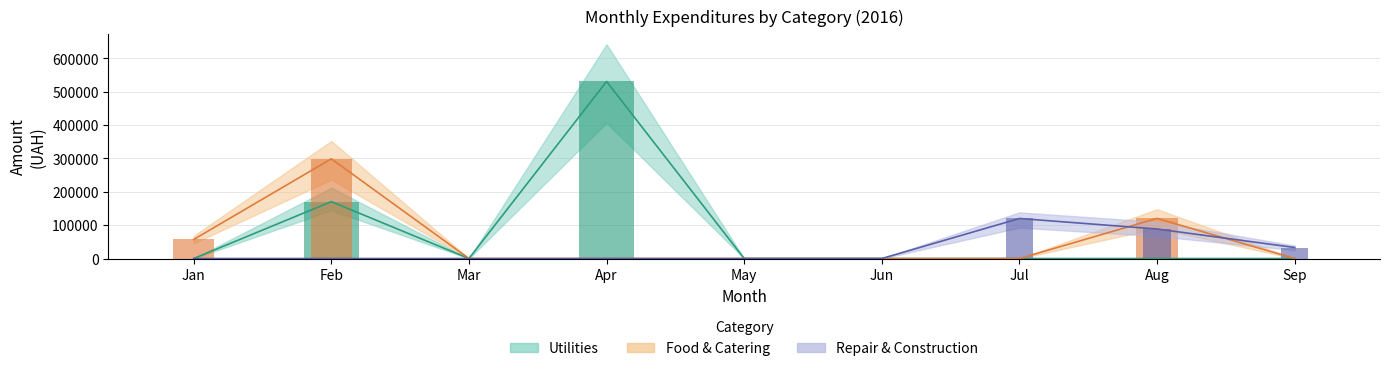

At which label is Repair & Construction closest to 59986?

Sep